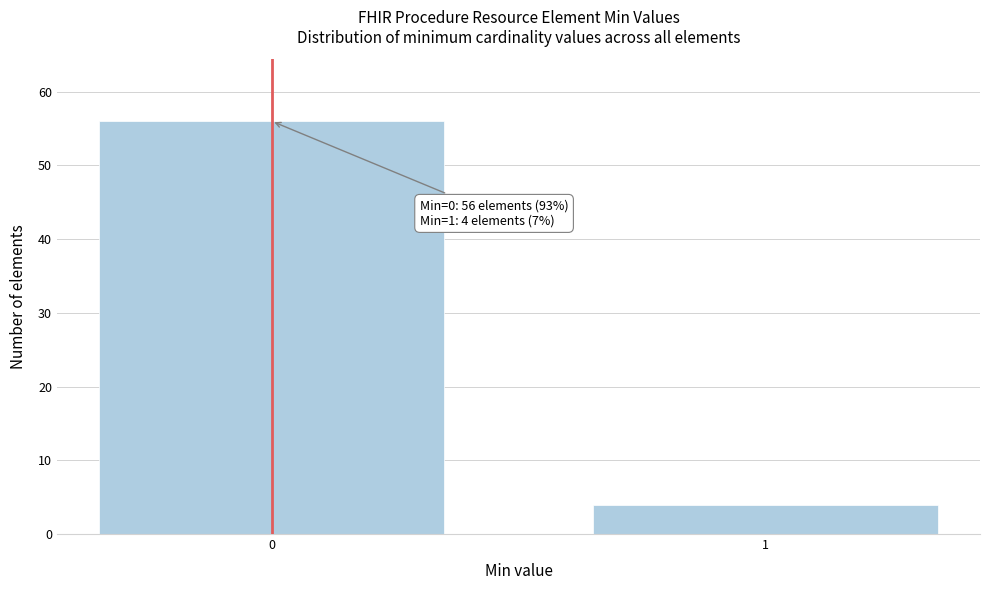

Reading left to right, extract all data points from this chart.

0=56	1=4